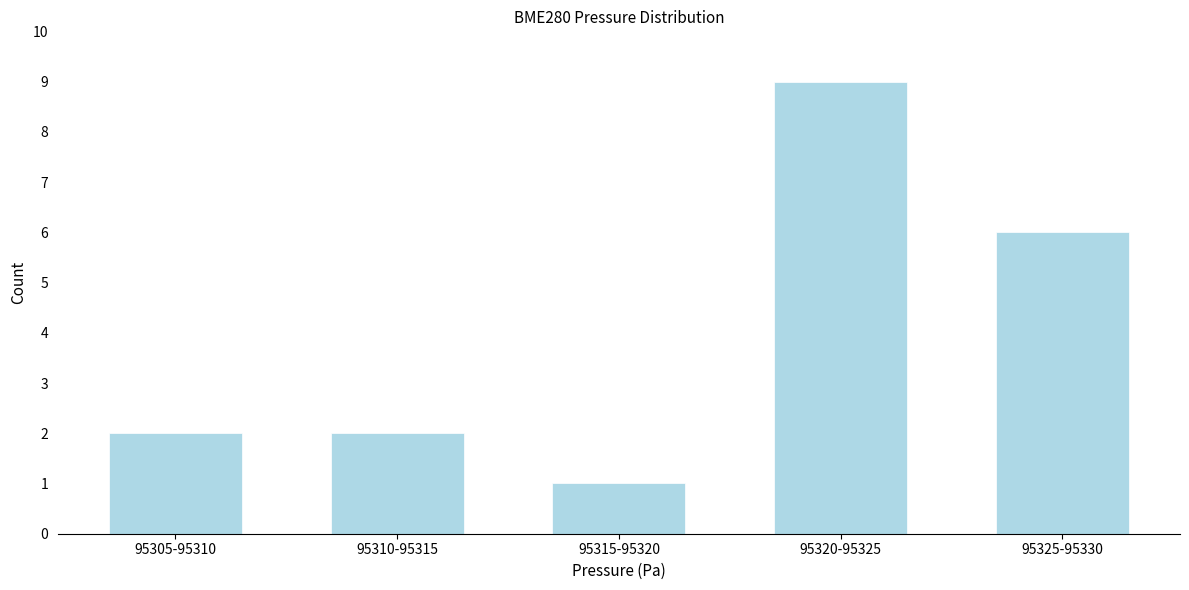

Reading right to left, what are all the values shown in this chart?

6	9	1	2	2